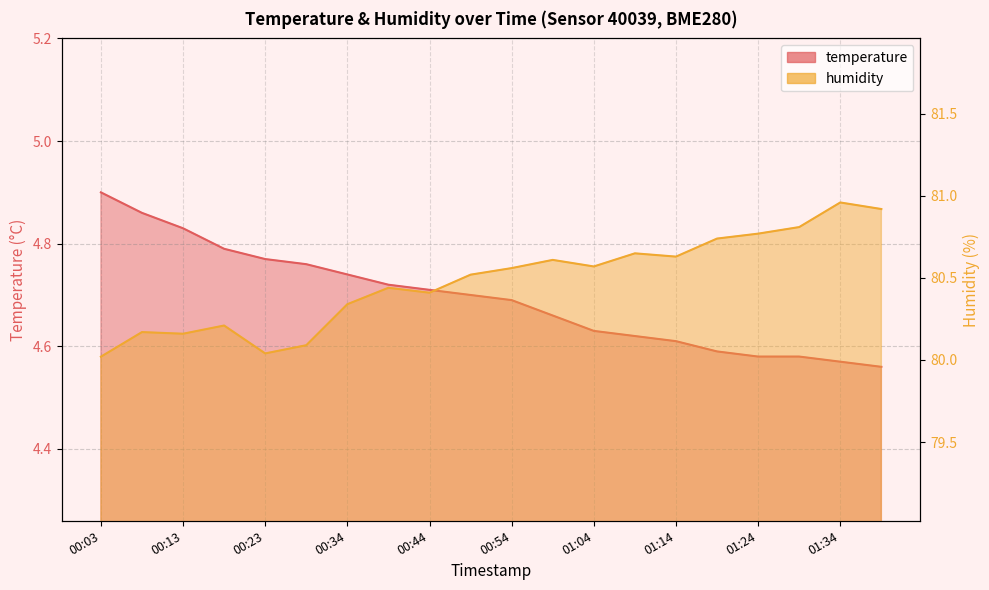

At which category does the chart reach its peak across all series?

01:34